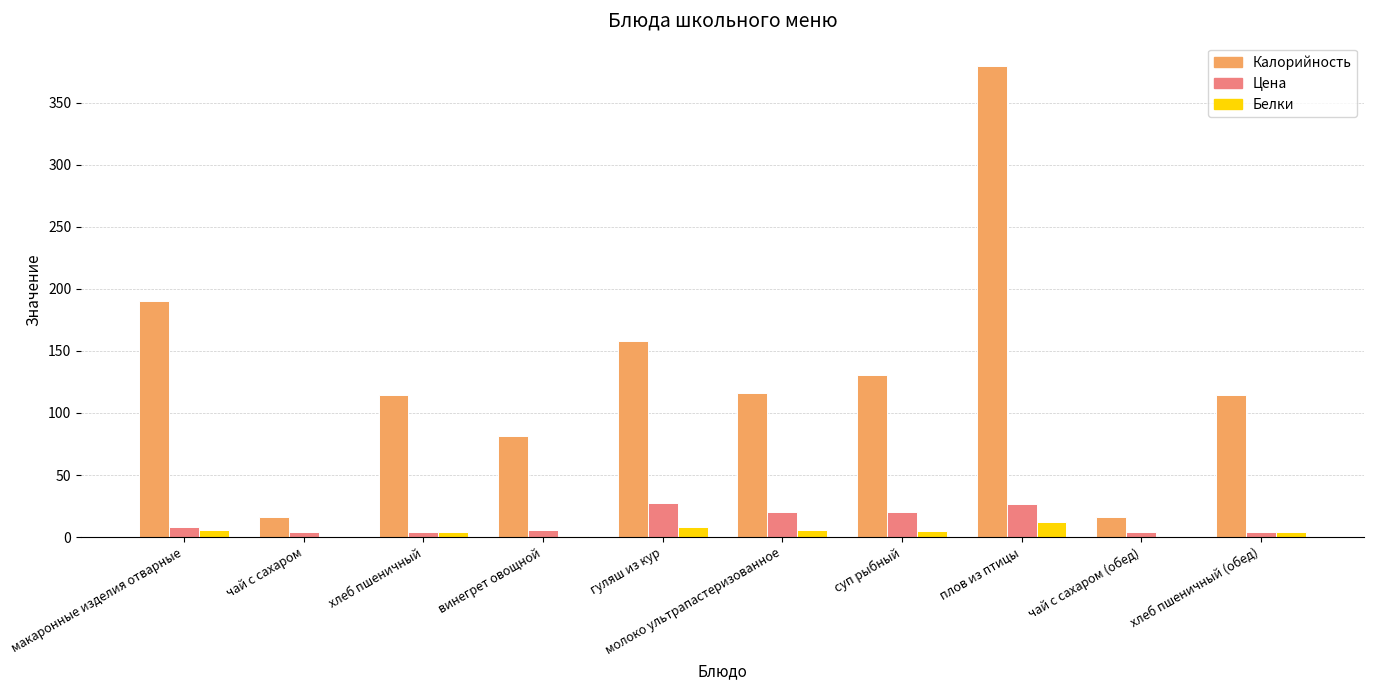

Which series changed the most between хлеб пшеничный and плов из птицы?

Калорийность